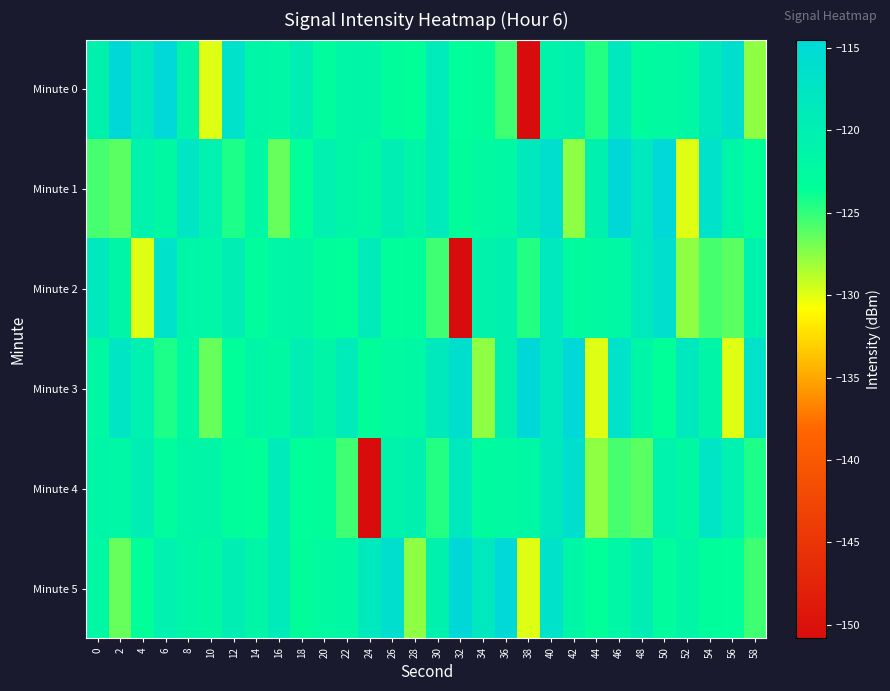

Which has a higher value, 12 or 46?

12